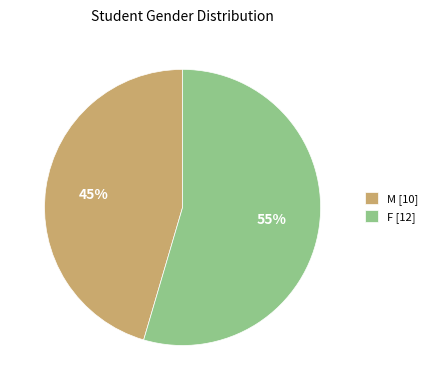

Is it true that F [12] is 55% of the pie?

True